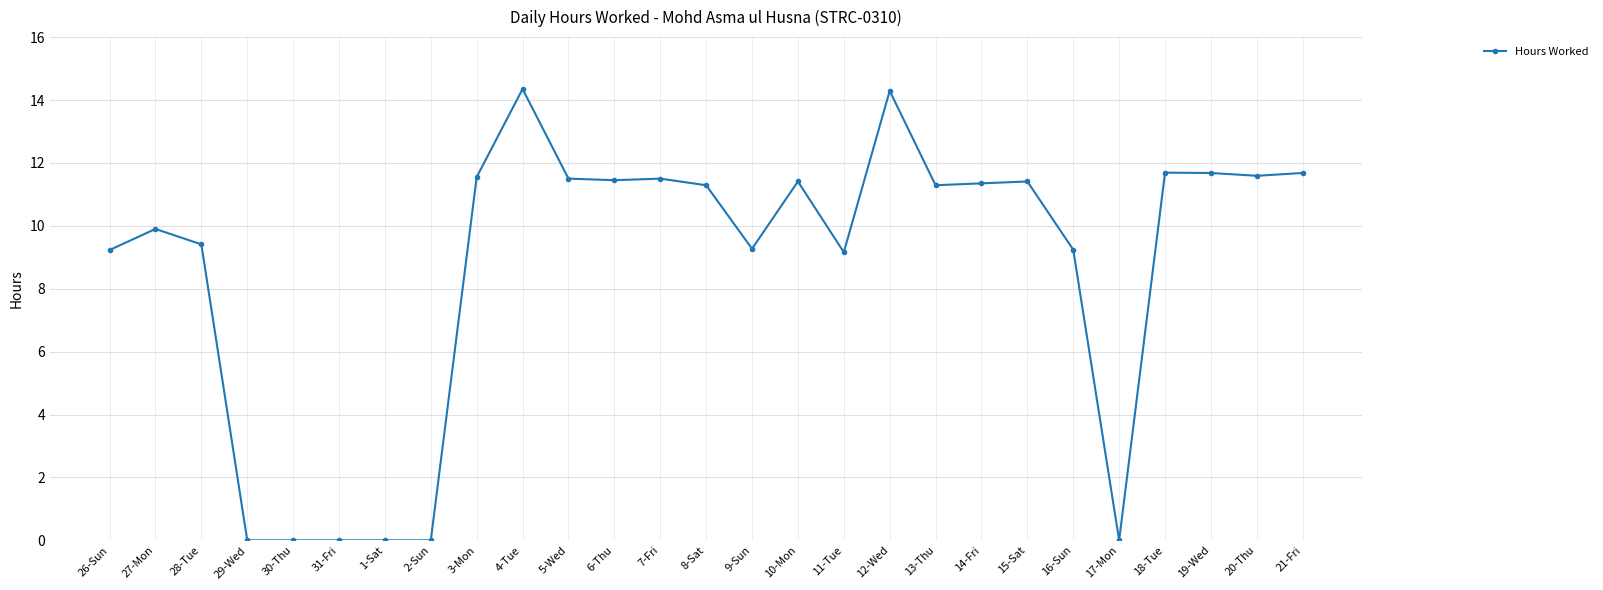

What is the sum of all values?

234.2